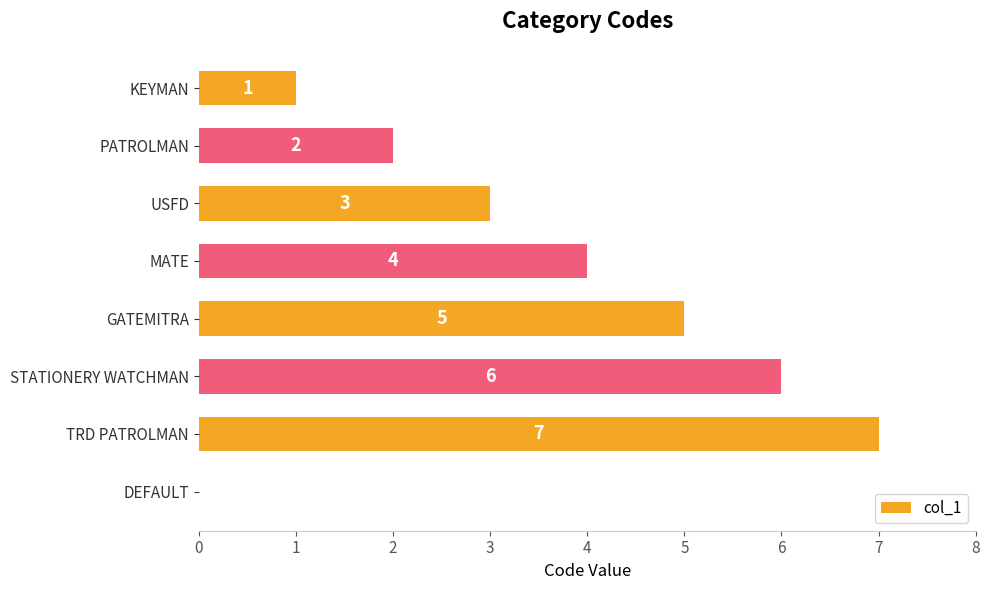

What is the greatest value displayed?

7